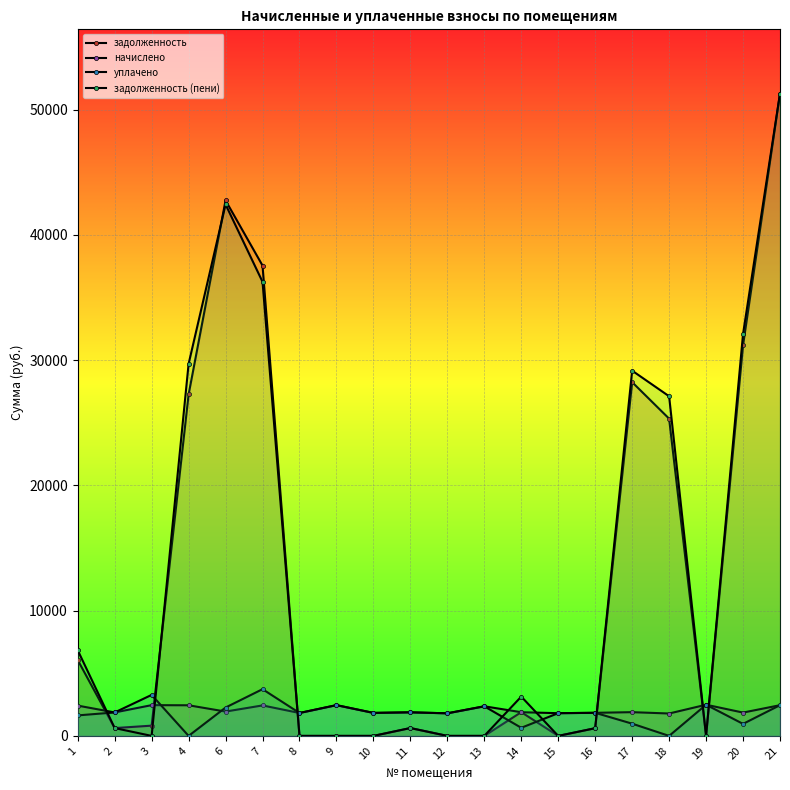

How many lines are shown in the chart?

4